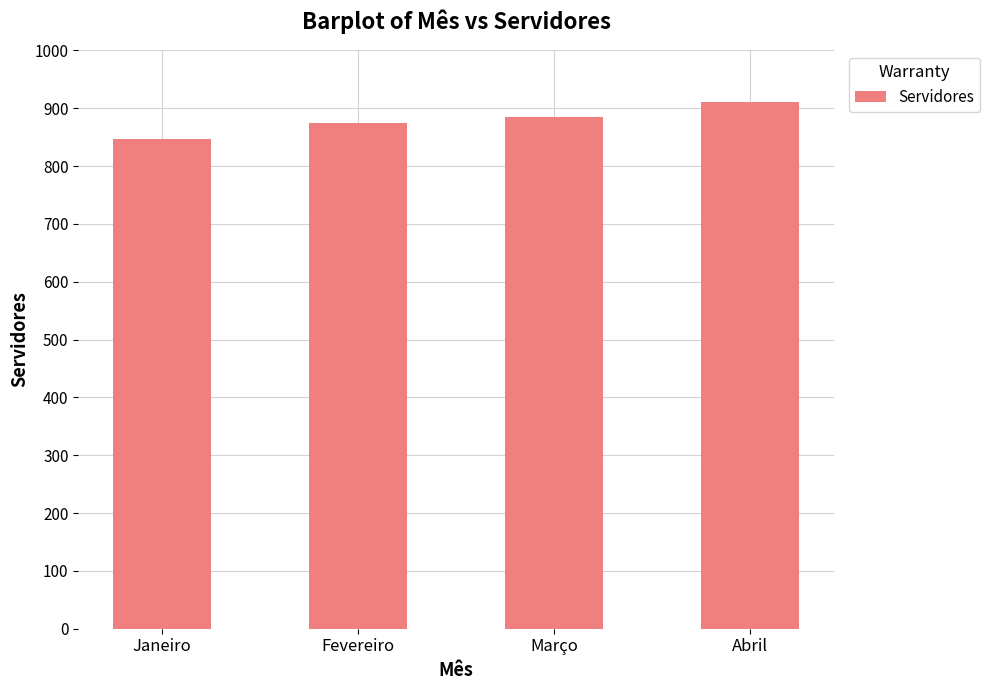

The chart shows a value of 884 at Março. True or false?

True